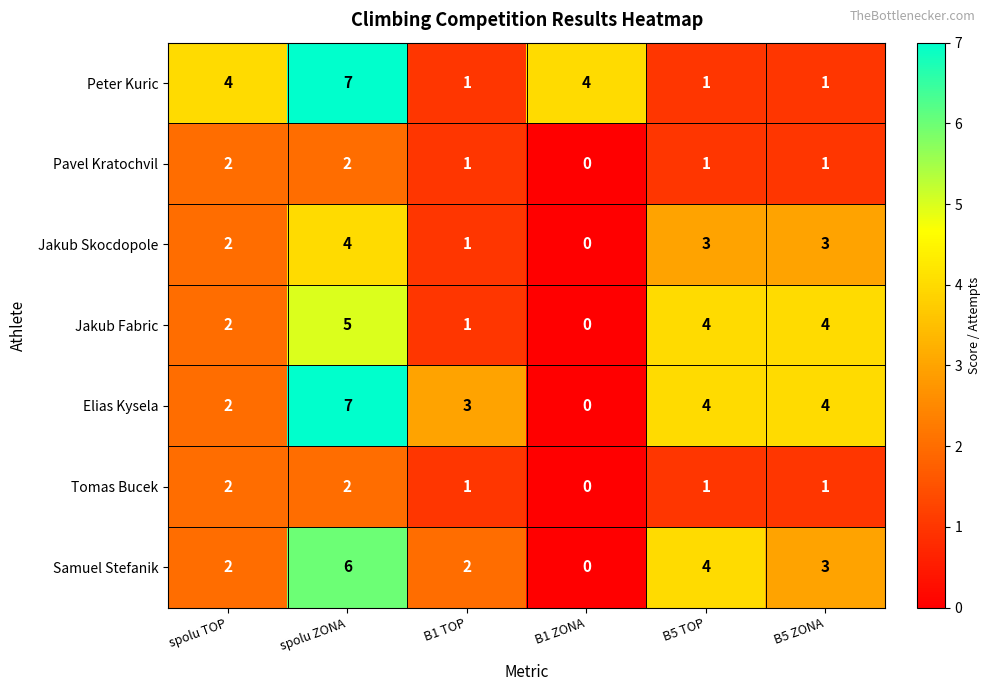

What is the difference between the maximum and second lowest values in the Samuel Stefanik series?

4